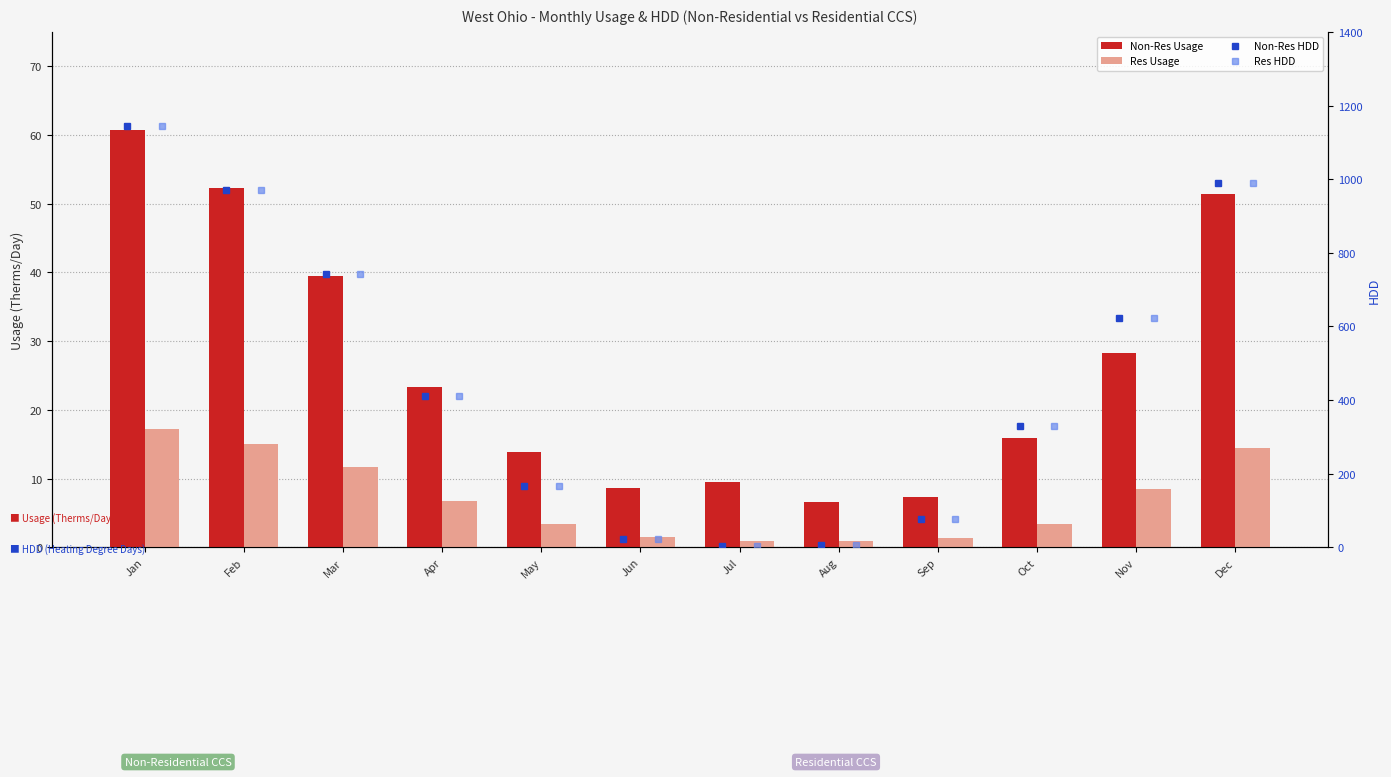

The Non-Res Usage series shows 23.3 at Apr. True or false?

True